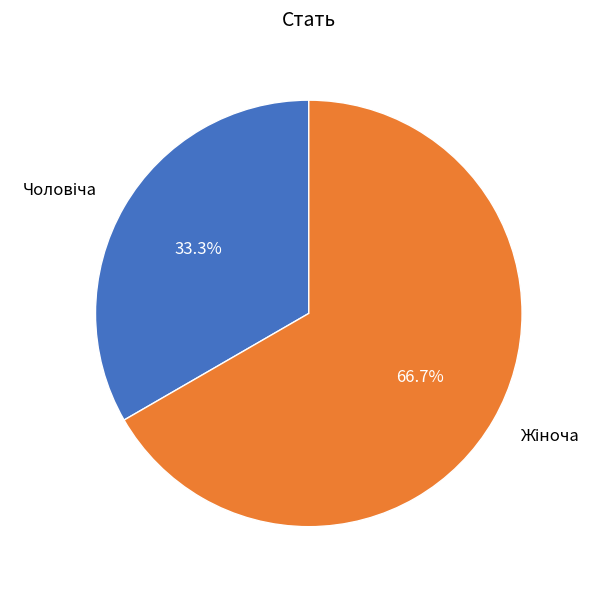

Is there any slice that represents more than half of the pie?

Yes